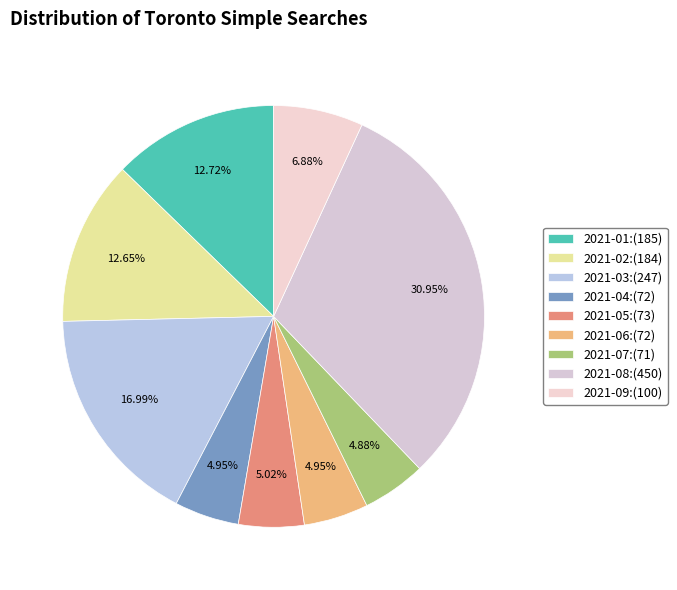

Rank the categories by value from lowest to highest.

2021-07:(71), 2021-04:(72), 2021-06:(72), 2021-05:(73), 2021-09:(100), 2021-02:(184), 2021-01:(185), 2021-03:(247), 2021-08:(450)